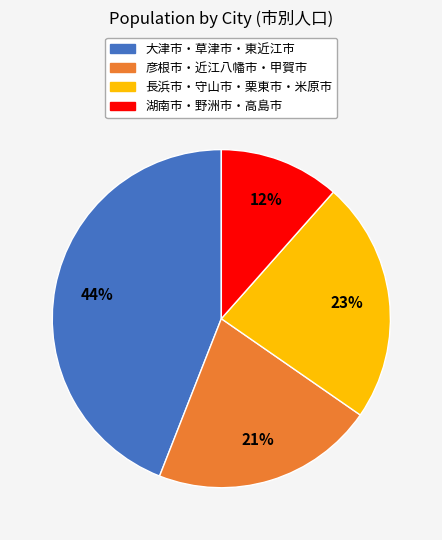

Is there a majority slice in this chart?

No